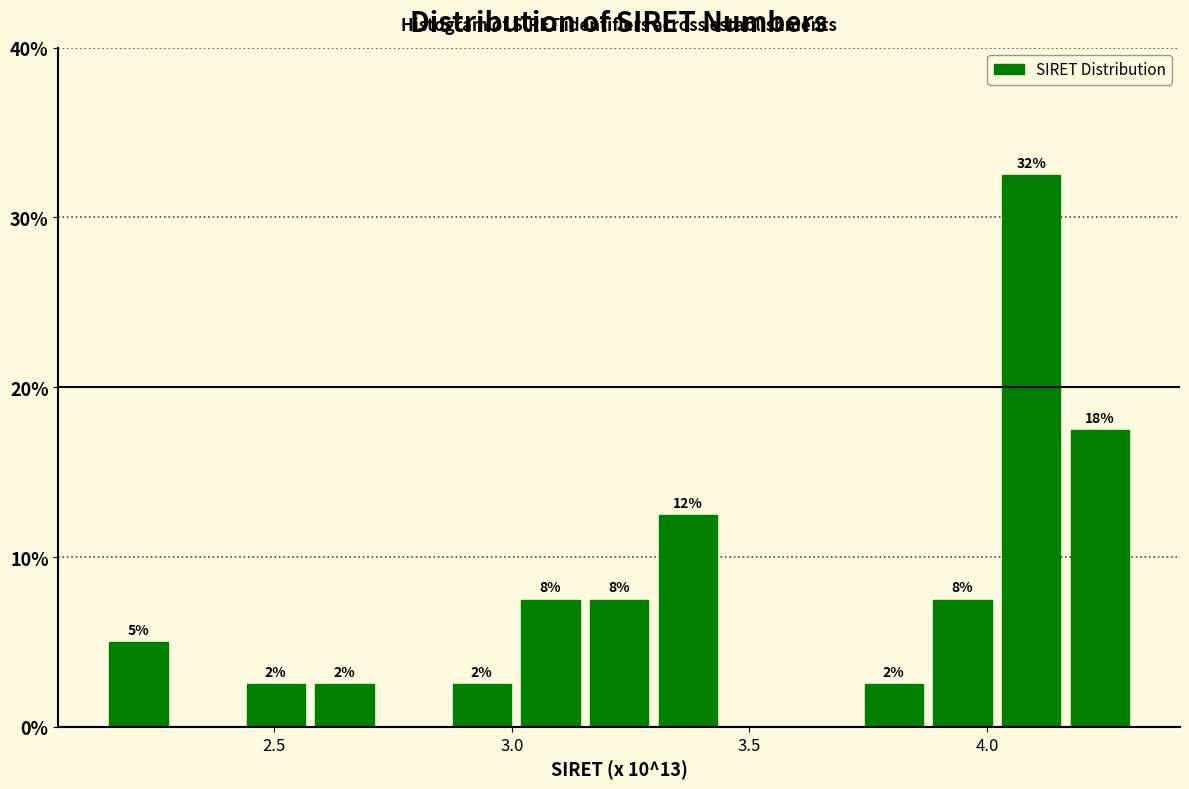

Around what value on the x-axis is the tallest bar? Give the approximate position of its centre, as read against the axis.

4.10